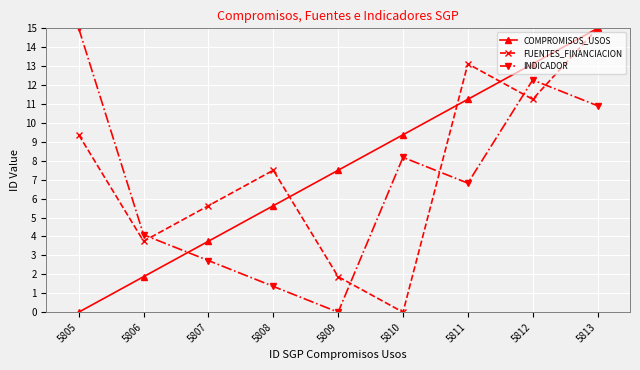

Is the value of FUENTES_FINANCIACION at 5810 greater than the value of COMPROMISOS_USOS at 5812?

No